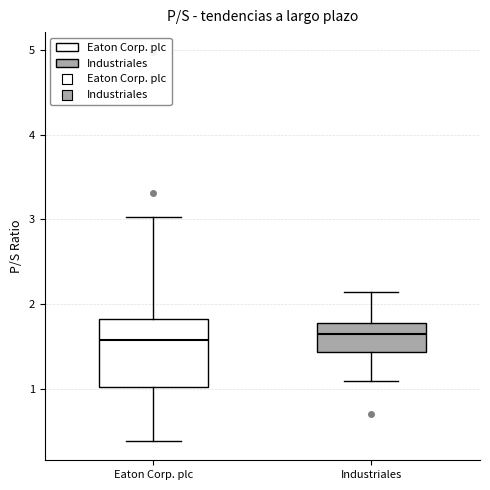

Reading left to right, read every box against the y-axis: the position of its median line, the range the box covers, and the ends of its whiskers. The values are not printed on the chart, so give them approximately, as read against the axis.

Eaton Corp. plc: median 1.6, box 1.0 to 1.8, whiskers 0.4 to 3.0
Industriales: median 1.7, box 1.4 to 1.8, whiskers 1.1 to 2.1